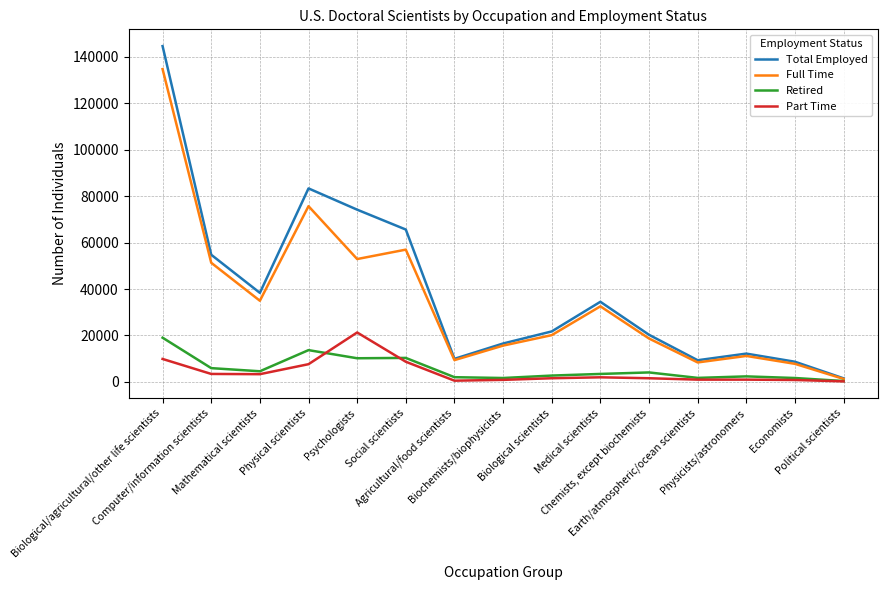

At how many categories does at least one series exceed 8053?

14